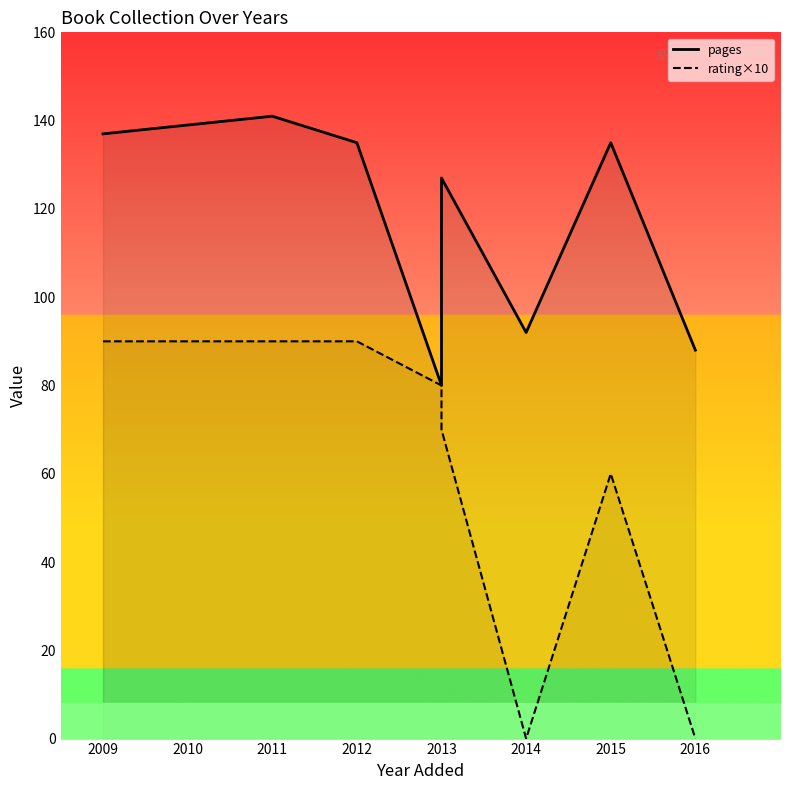

How many lines are shown in the chart?

2